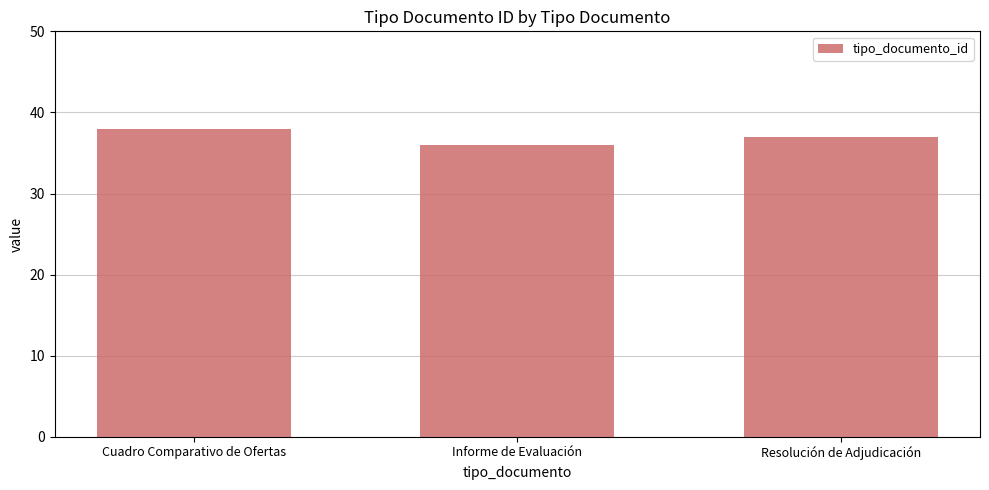

What is the sum of the values at Cuadro Comparativo de Ofertas and Resolución de Adjudicación?

75